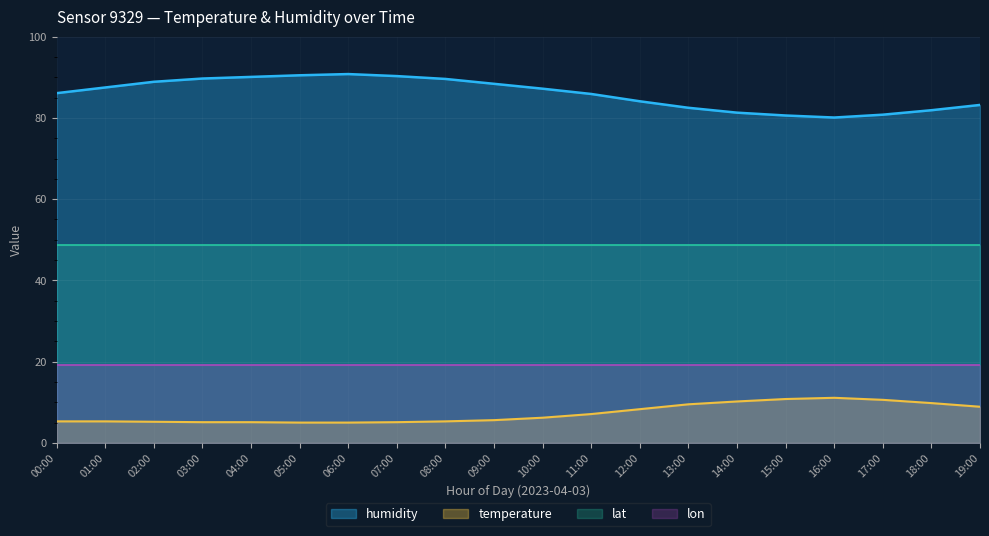

At which label does temperature reach its peak?

16:00